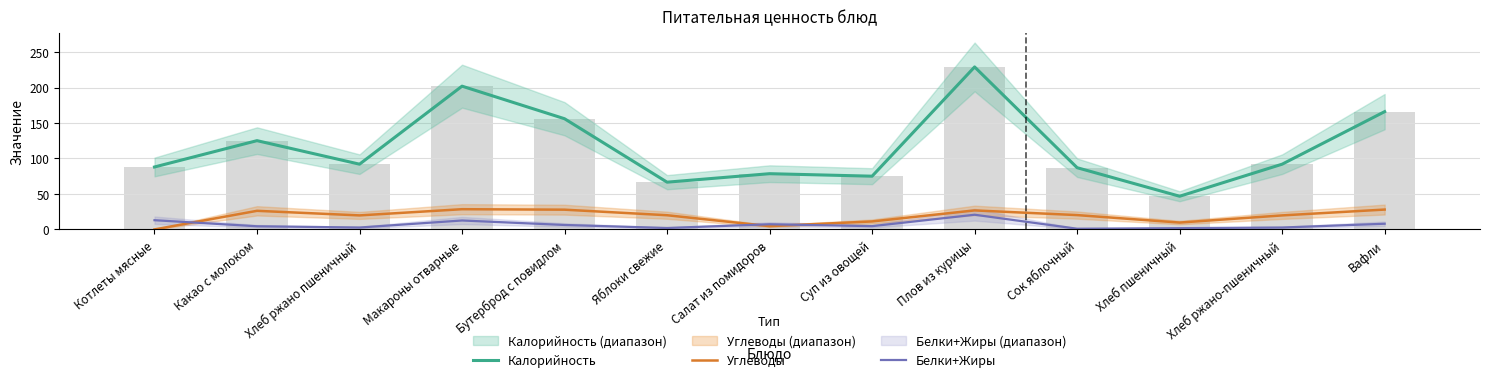

Reading left to right, what are all the values shown in this chart?

Калорийность: 88.0	125.1	92.0	201.9	156.0	66.6	78.6	75.0	229.0	87.0	46.8	92.0	166.0
Углеводы: 0.0	26.2	19.8	28.5	27.8	20.0	4.6	11.2	26.8	20.2	9.7	19.8	28.0
Белки+Жиры: 13.0	4.5	2.7	12.6	6.3	2.0	7.3	4.6	20.7	1.0	1.8	2.7	8.0
Калорийность (бар): 88.0	125.1	92.0	201.9	156.0	66.6	78.6	75.0	229.0	87.0	46.8	92.0	166.0